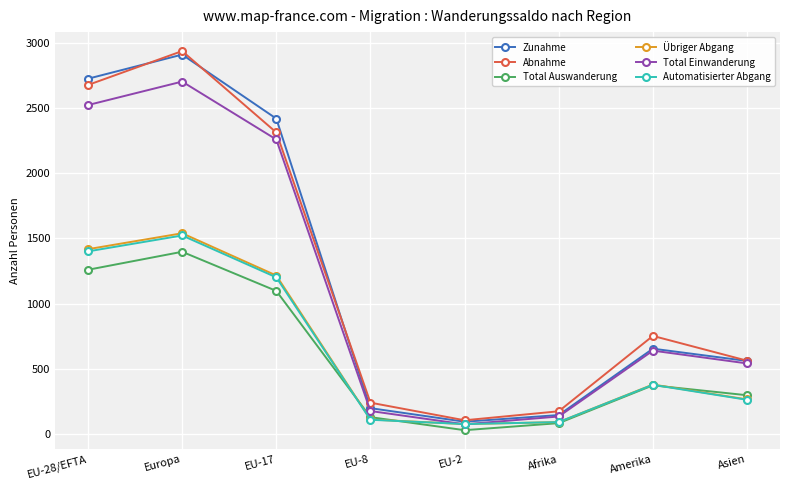

Reading right to left, extract all data points from this chart.

Zunahme: 560	654	145	94	198	2418	2909	2724
Abnahme: 562	752	174	105	240	2312	2936	2676
Total Auswanderung: 297	373	83	29	129	1097	1397	1259
Übriger Abgang: 265	379	91	76	111	1215	1539	1417
Total Einwanderung: 541	639	134	74	176	2258	2702	2522
Automatisierter Abgang: 262	377	91	76	109	1201	1522	1400